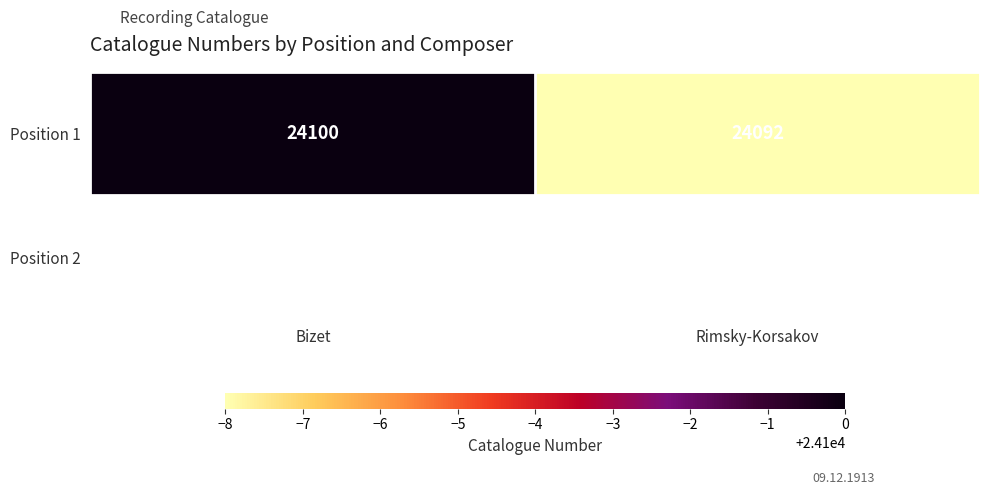

How many categories are shown in the chart?

2